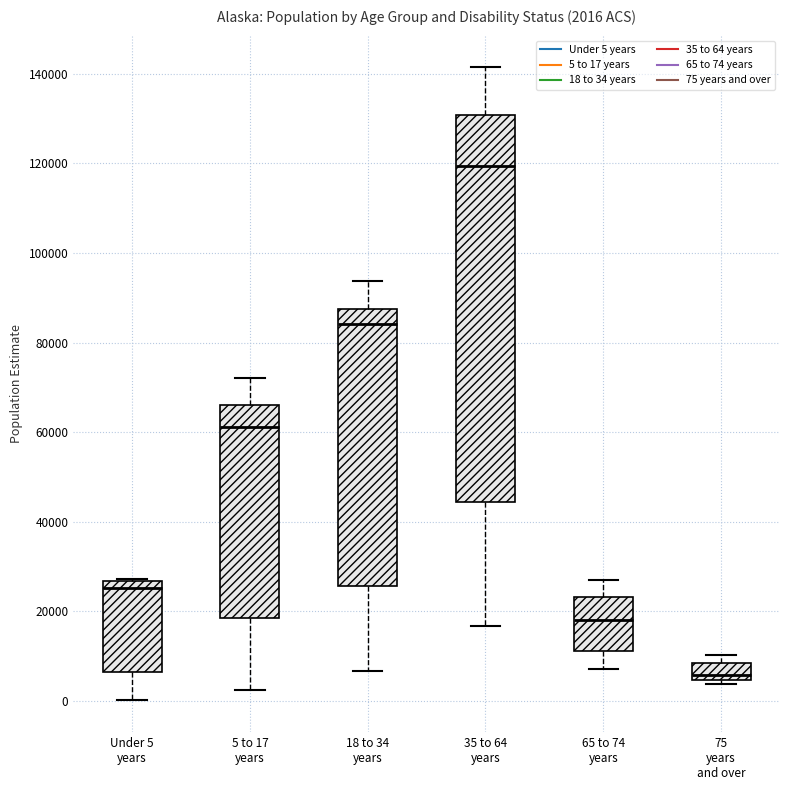

Which box's median line is the lowest?

75 years and over